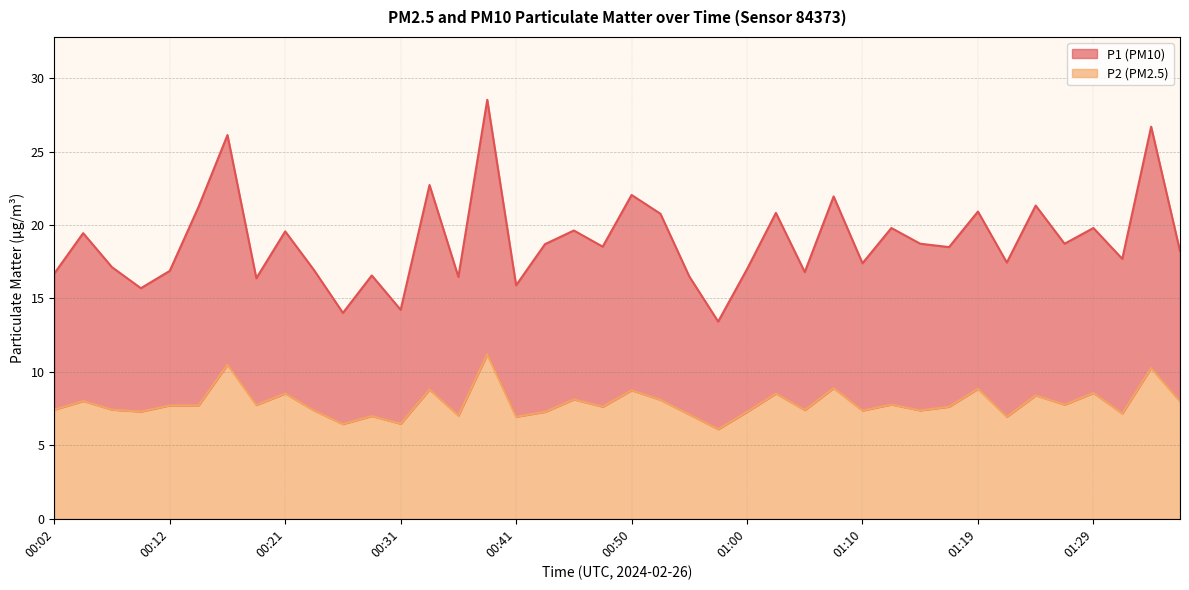

What is the difference between the second highest and minimum values in the P1 series?

13.3